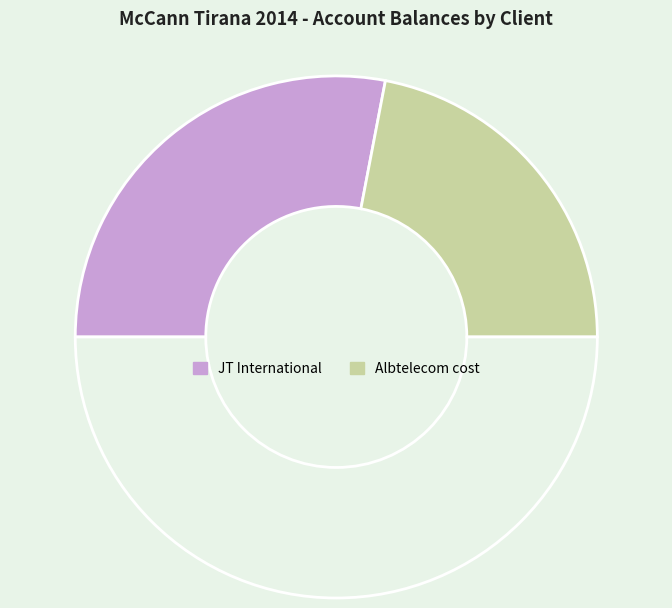

How many slices are in this pie chart?

3